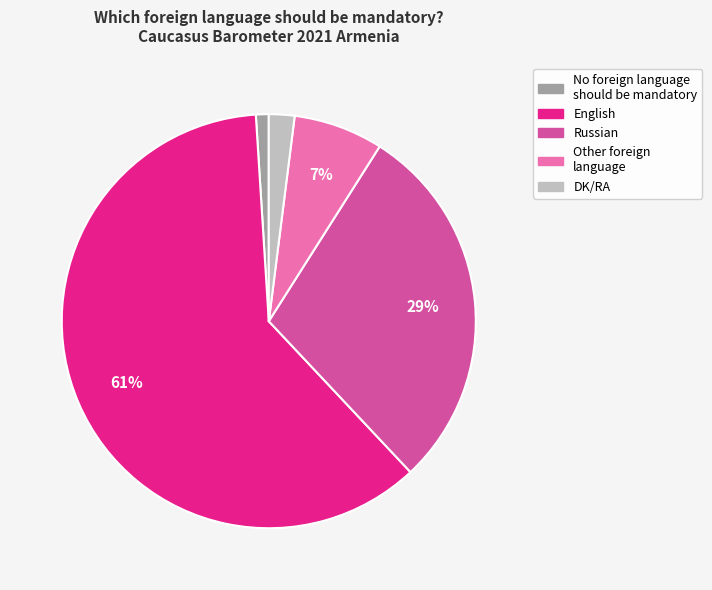

Do No foreign language should be mandatory and Russian together represent more than half of the pie?

No